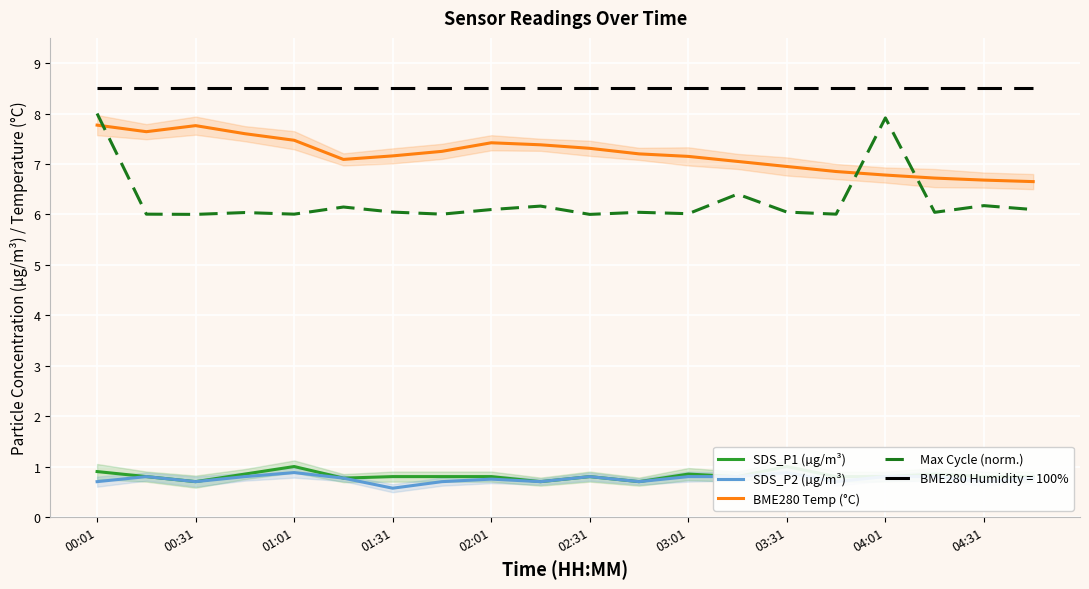

Reading left to right, extract all data points from this chart.

SDS_P1 (µg/m³): 0.9	0.8	0.7	0.8	1.0	0.8	0.8	0.8	0.8	0.7	0.8	0.7	0.8	0.8	1.0	0.8	0.8	0.8	0.8	0.8
SDS_P2 (µg/m³): 0.7	0.8	0.7	0.8	0.9	0.8	0.6	0.7	0.8	0.7	0.8	0.7	0.8	0.8	0.9	0.7	0.8	0.8	0.7	0.8
BME280 Temp (°C): 7.8	7.6	7.8	7.6	7.5	7.1	7.2	7.2	7.4	7.4	7.3	7.2	7.2	7.0	7.0	6.8	6.8	6.7	6.7	6.7
Max Cycle (norm.): 8.0	6.0	6.0	6.0	6.0	6.1	6.0	6.0	6.1	6.2	6.0	6.0	6.0	6.4	6.0	6.0	7.9	6.0	6.2	6.1